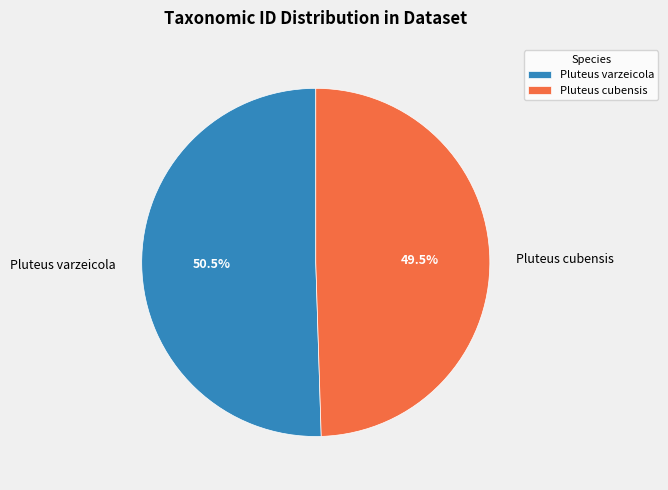

Does any single category account for the majority?

Yes